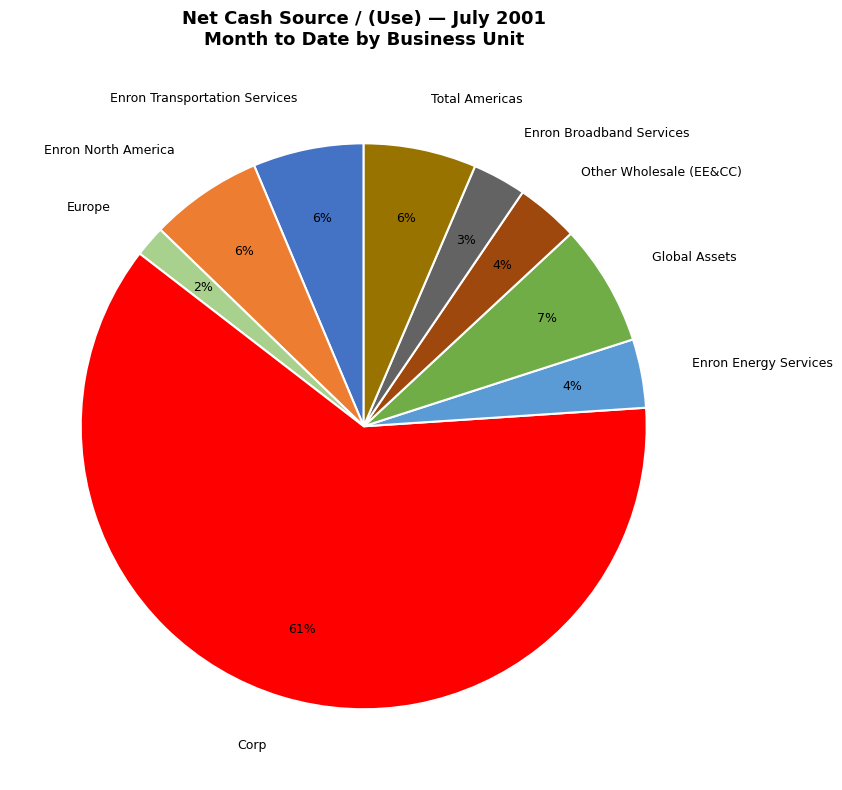

The Global Assets slice represents 20% of the pie. True or false?

False